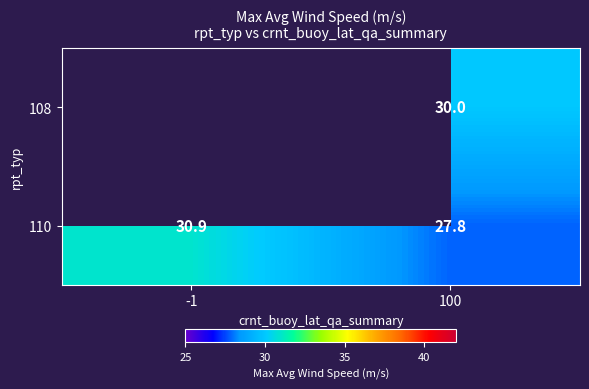

How many values in the 110 series exceed 30?

1